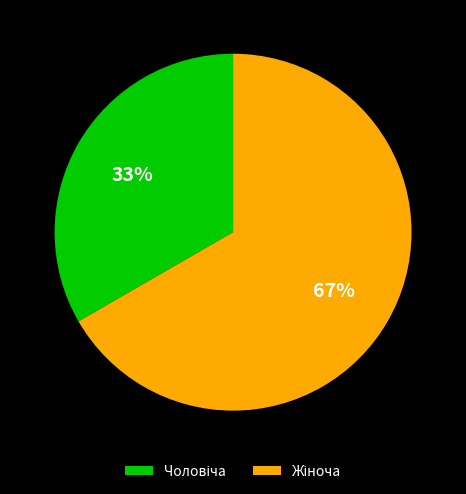

To the nearest percent, what is the average slice percentage?

50%